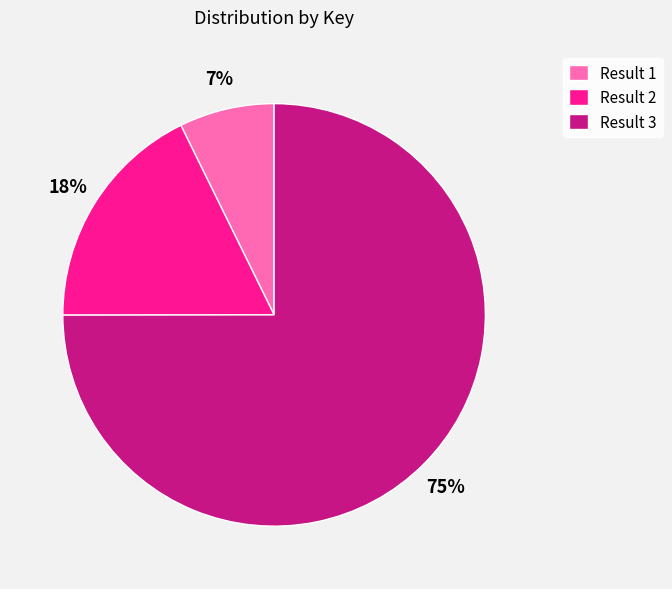

Which category has the smallest portion of the pie?

Result 1